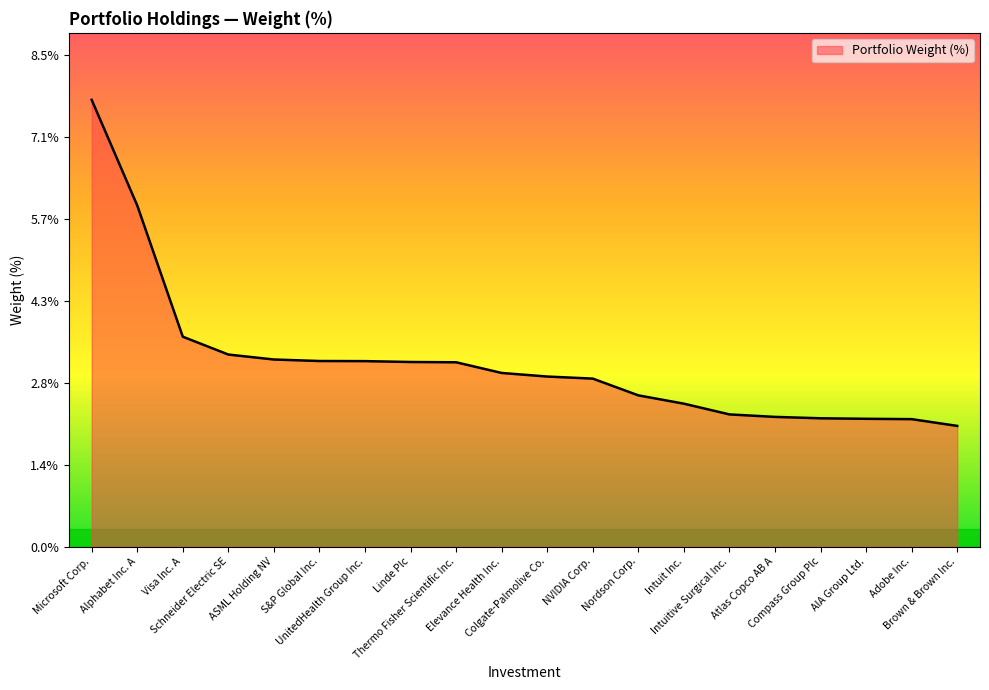

Reading left to right, list all the values displayed in this chart.

7.7	5.9	3.6	3.3	3.2	3.2	3.2	3.2	3.2	3.0	2.9	2.9	2.6	2.5	2.3	2.2	2.2	2.2	2.2	2.1